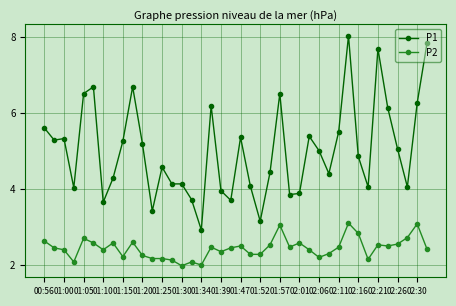

What is the minimum value for P2?

2.0